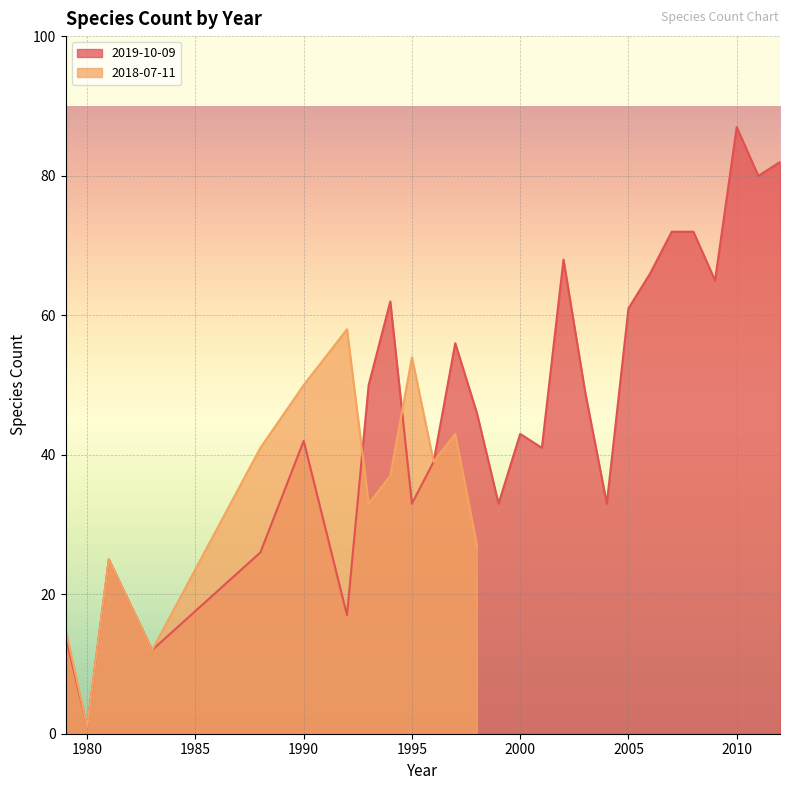

At which label does the data first exceed 46?

1993